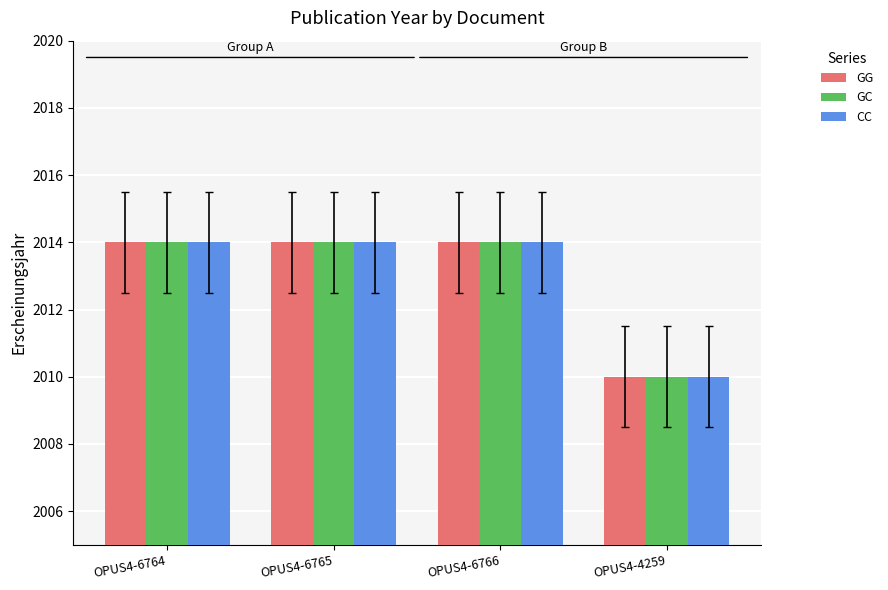

The value of CC at OPUS4-6765 is 2014. True or false?

True